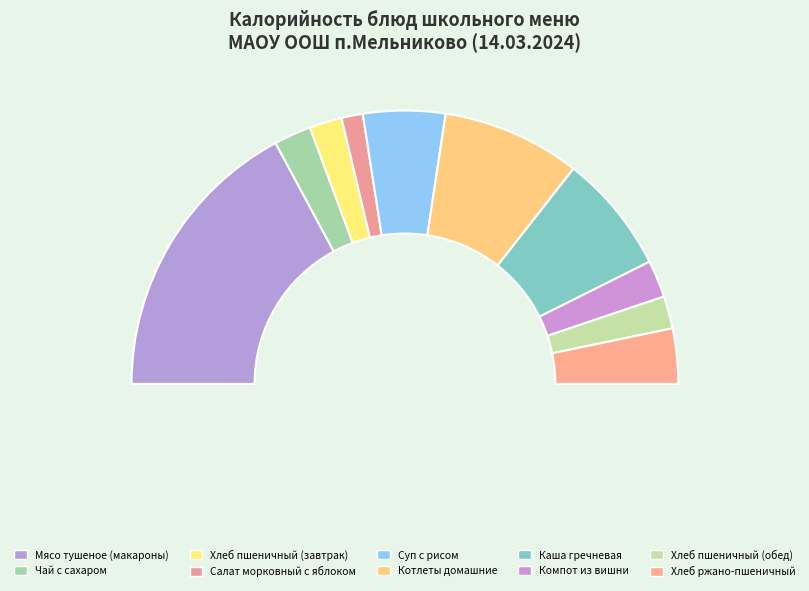

To the nearest percent, what is the difference between the largest and smallest slice percentages?

32%